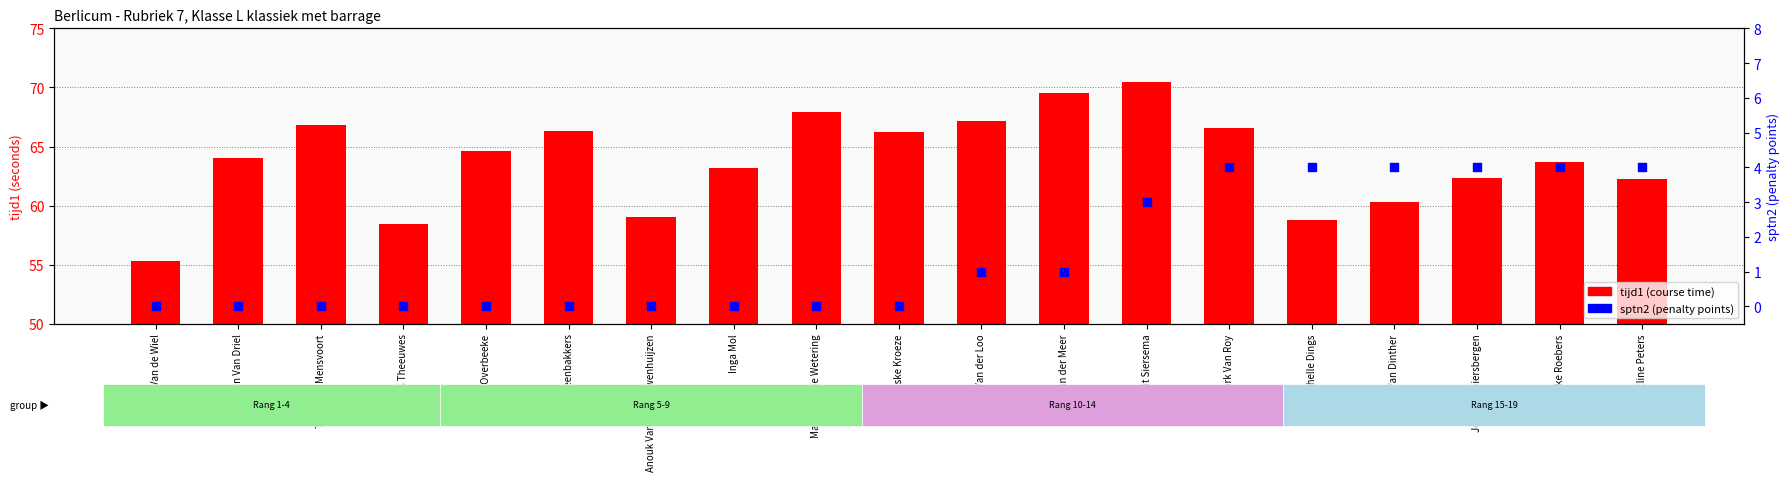

Which series contains the highest Y value?

tijd1